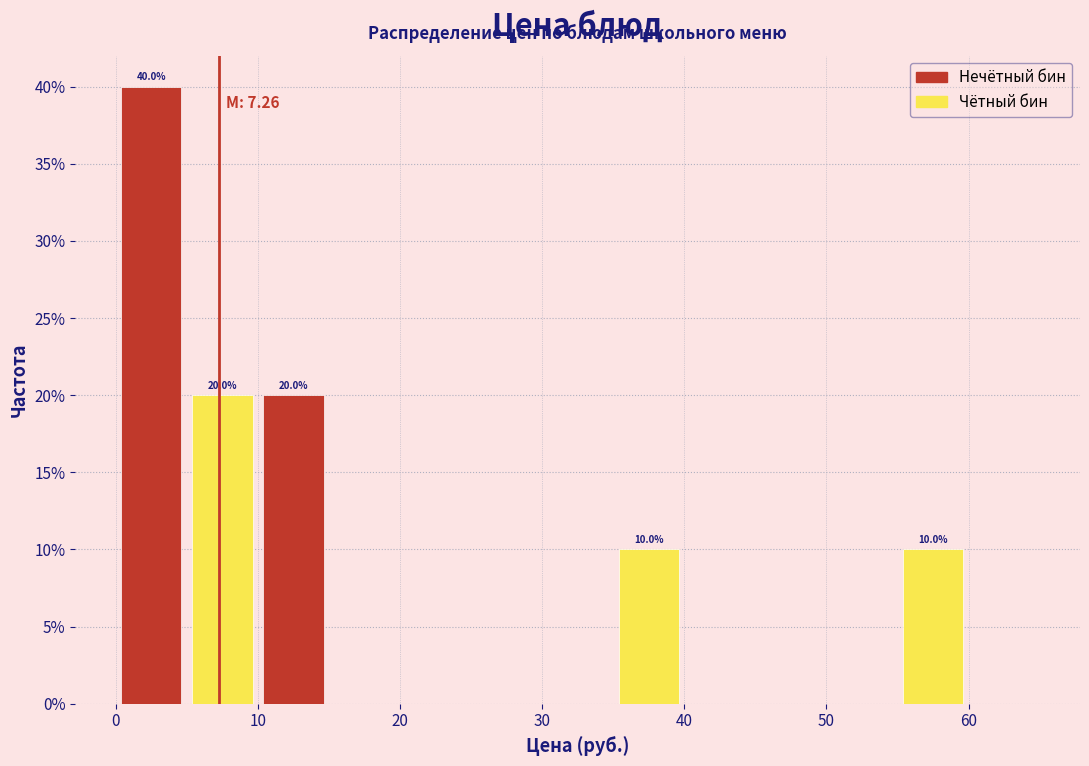

Over which range of the x-axis is the bar tallest?

0 to 5